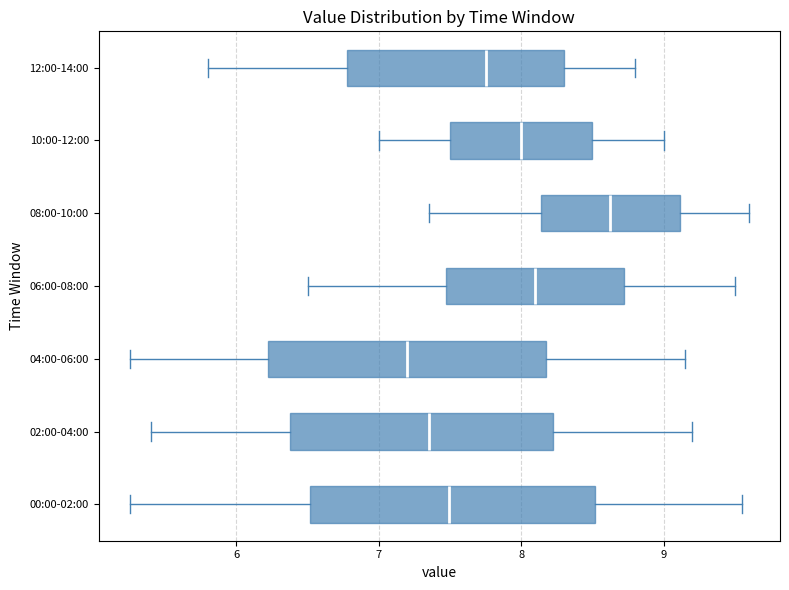

Reading bottom to top, read every box against the x-axis: the position of its median line, the range the box covers, and the ends of its whiskers. The values are not printed on the chart, so give them approximately, as read against the axis.

00:00-02:00: median 7.5, box 6.5 to 8.5, whiskers 5.3 to 9.6
02:00-04:00: median 7.4, box 6.4 to 8.2, whiskers 5.4 to 9.2
04:00-06:00: median 7.2, box 6.2 to 8.2, whiskers 5.3 to 9.2
06:00-08:00: median 8.1, box 7.5 to 8.7, whiskers 6.5 to 9.5
08:00-10:00: median 8.6, box 8.1 to 9.1, whiskers 7.4 to 9.6
10:00-12:00: median 8.0, box 7.5 to 8.5, whiskers 7.0 to 9.0
12:00-14:00: median 7.8, box 6.8 to 8.3, whiskers 5.8 to 8.8